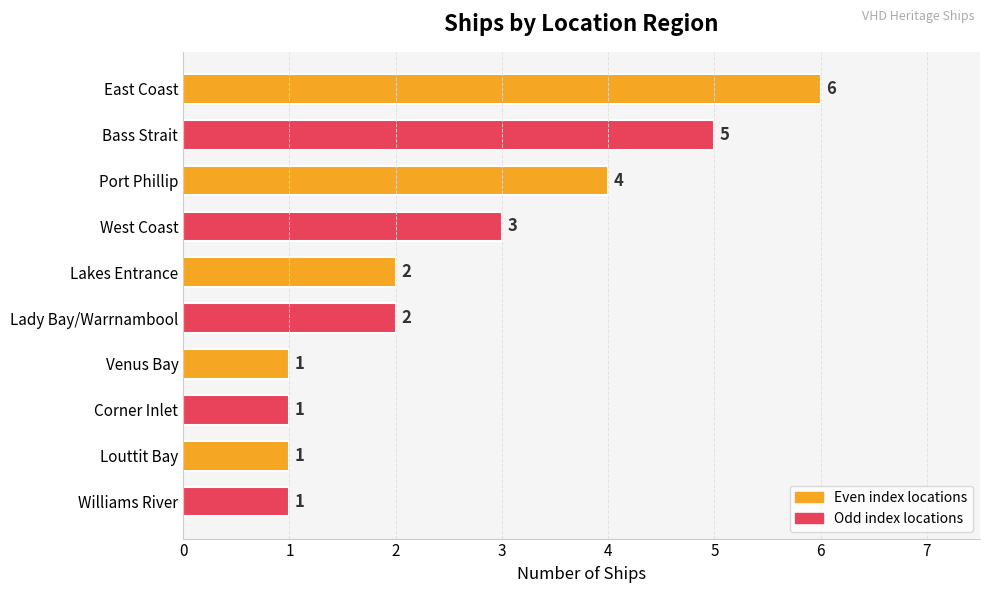

How many data points does each series have?

10